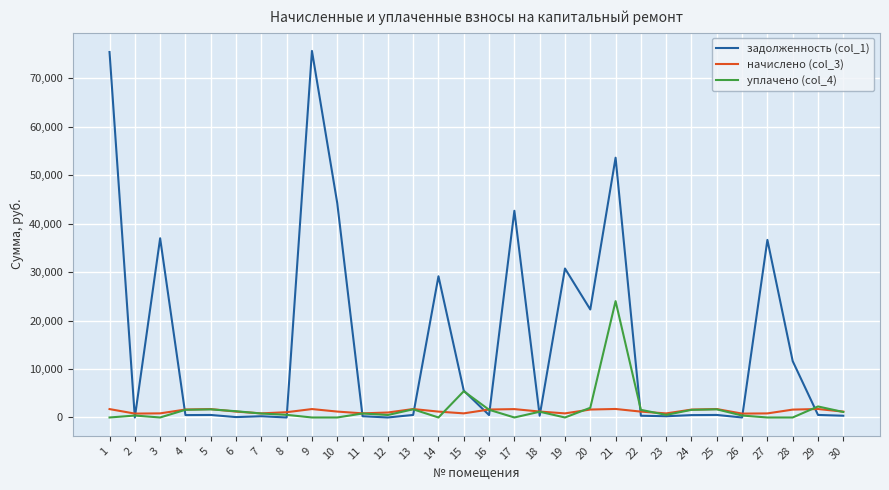

Which series has the largest total across all categories?

задолженность (col_1)